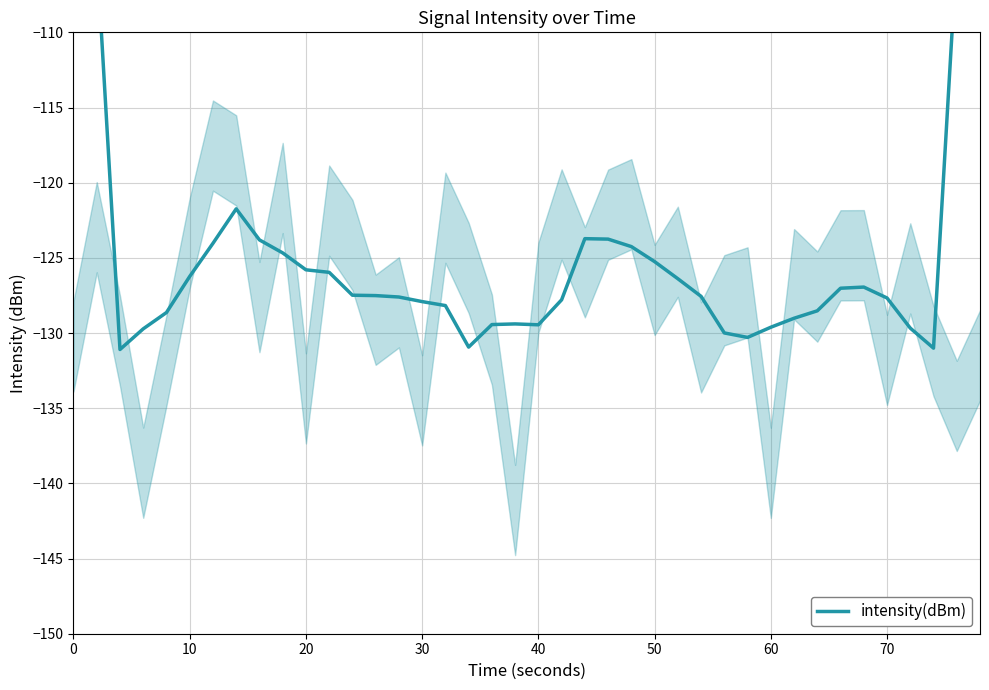

Reading right to left, transcribe all the data shown in this chart.

-79.5	-104.6	-131.0	-129.7	-127.7	-126.9	-127.0	-128.5	-129.0	-129.6	-130.3	-130.0	-127.6	-126.4	-125.2	-124.3	-123.8	-123.7	-127.8	-129.5	-129.4	-129.4	-130.9	-128.2	-127.9	-127.6	-127.5	-127.5	-126.0	-125.8	-124.7	-123.8	-121.7	-124.0	-126.2	-128.6	-129.7	-131.1	-104.7	-76.9